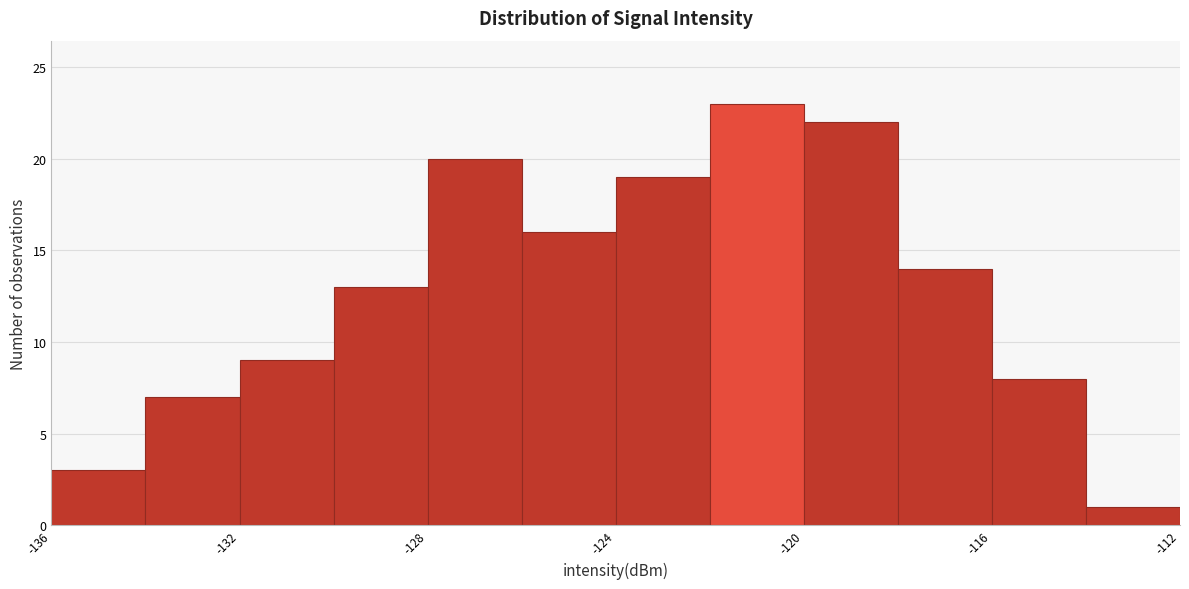

What is the height of the bar covering -122 to -120 on the x-axis? The values are not printed on the chart, so give them approximately, as read against the axis.

23